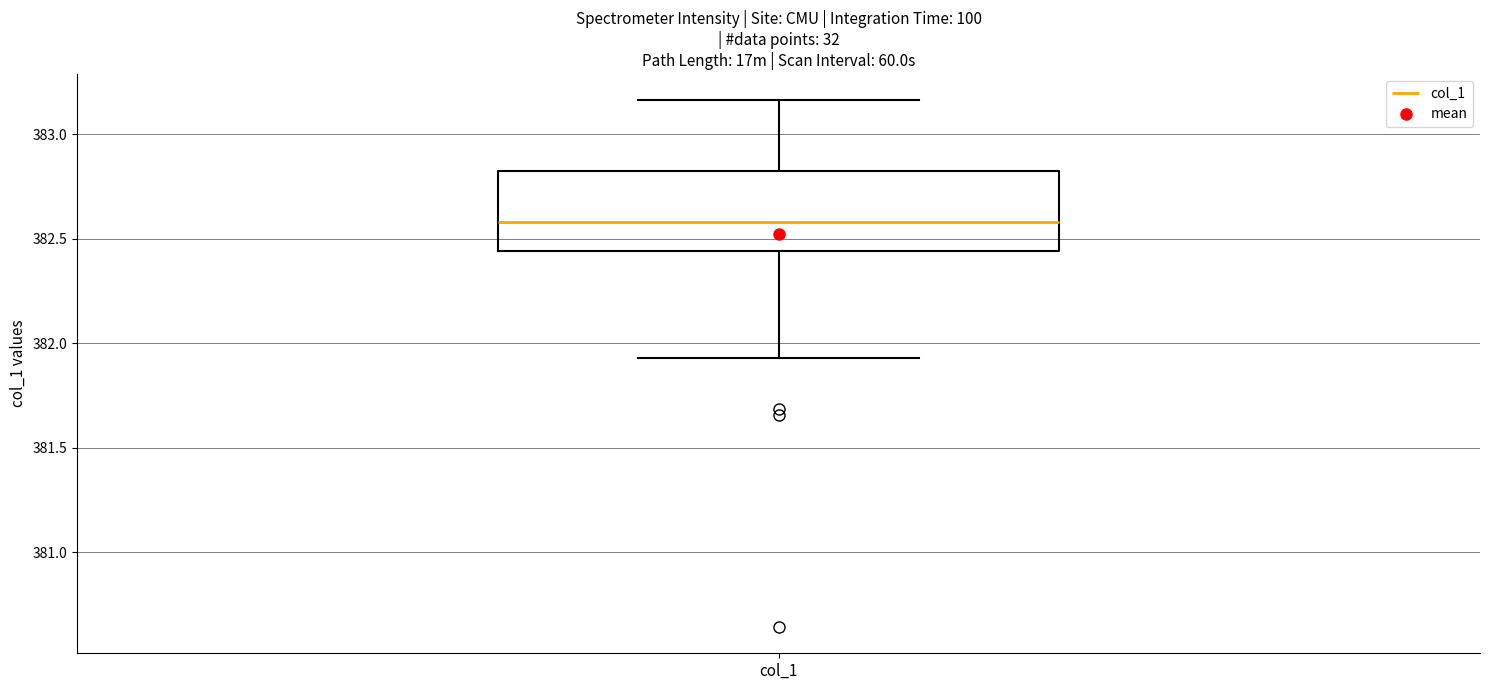

Transcribe this box plot: give where the median line is, the range the box spans, and where the two whiskers end, as read against the y-axis. The values are not printed on the chart, so give them approximately, as read against the axis.

median 382.60, box 382.45 to 382.80, whiskers 381.95 to 383.15